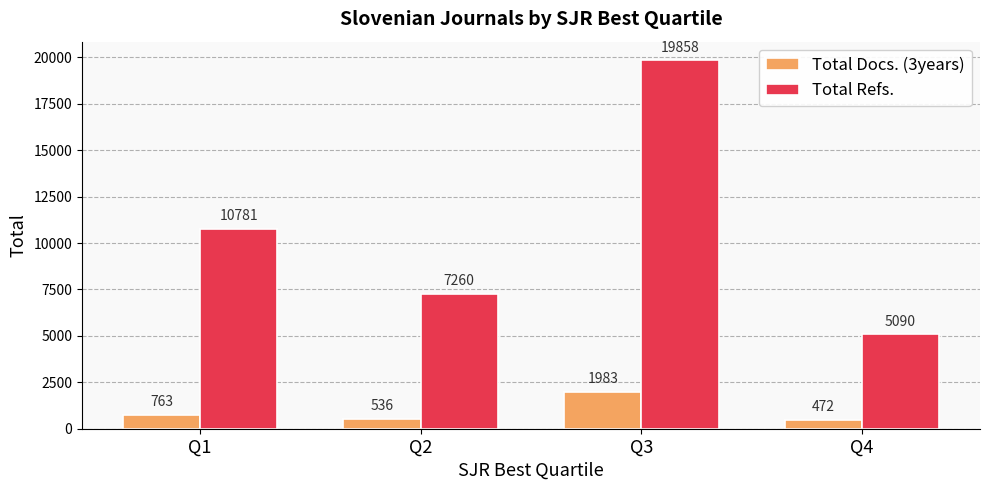

Rank the series by their maximum value, from lowest to highest.

Total Docs. (3years), Total Refs.